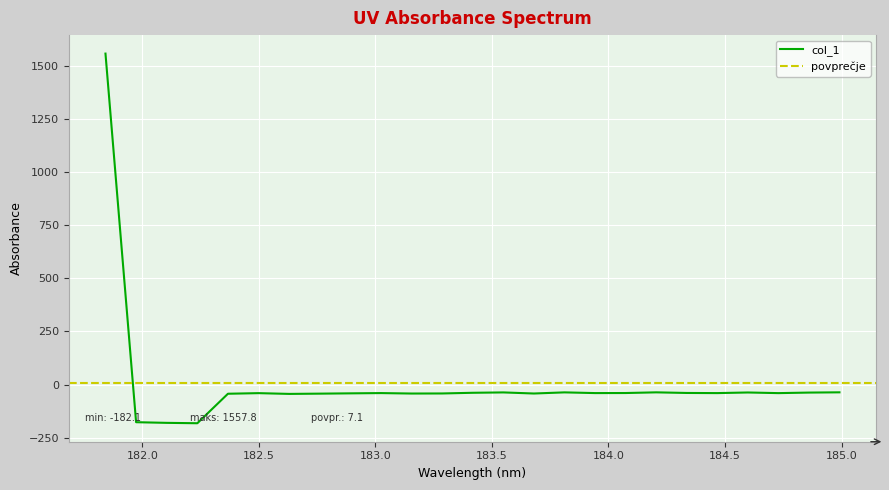

At which category does the data reach its first local peak?

182.498667305